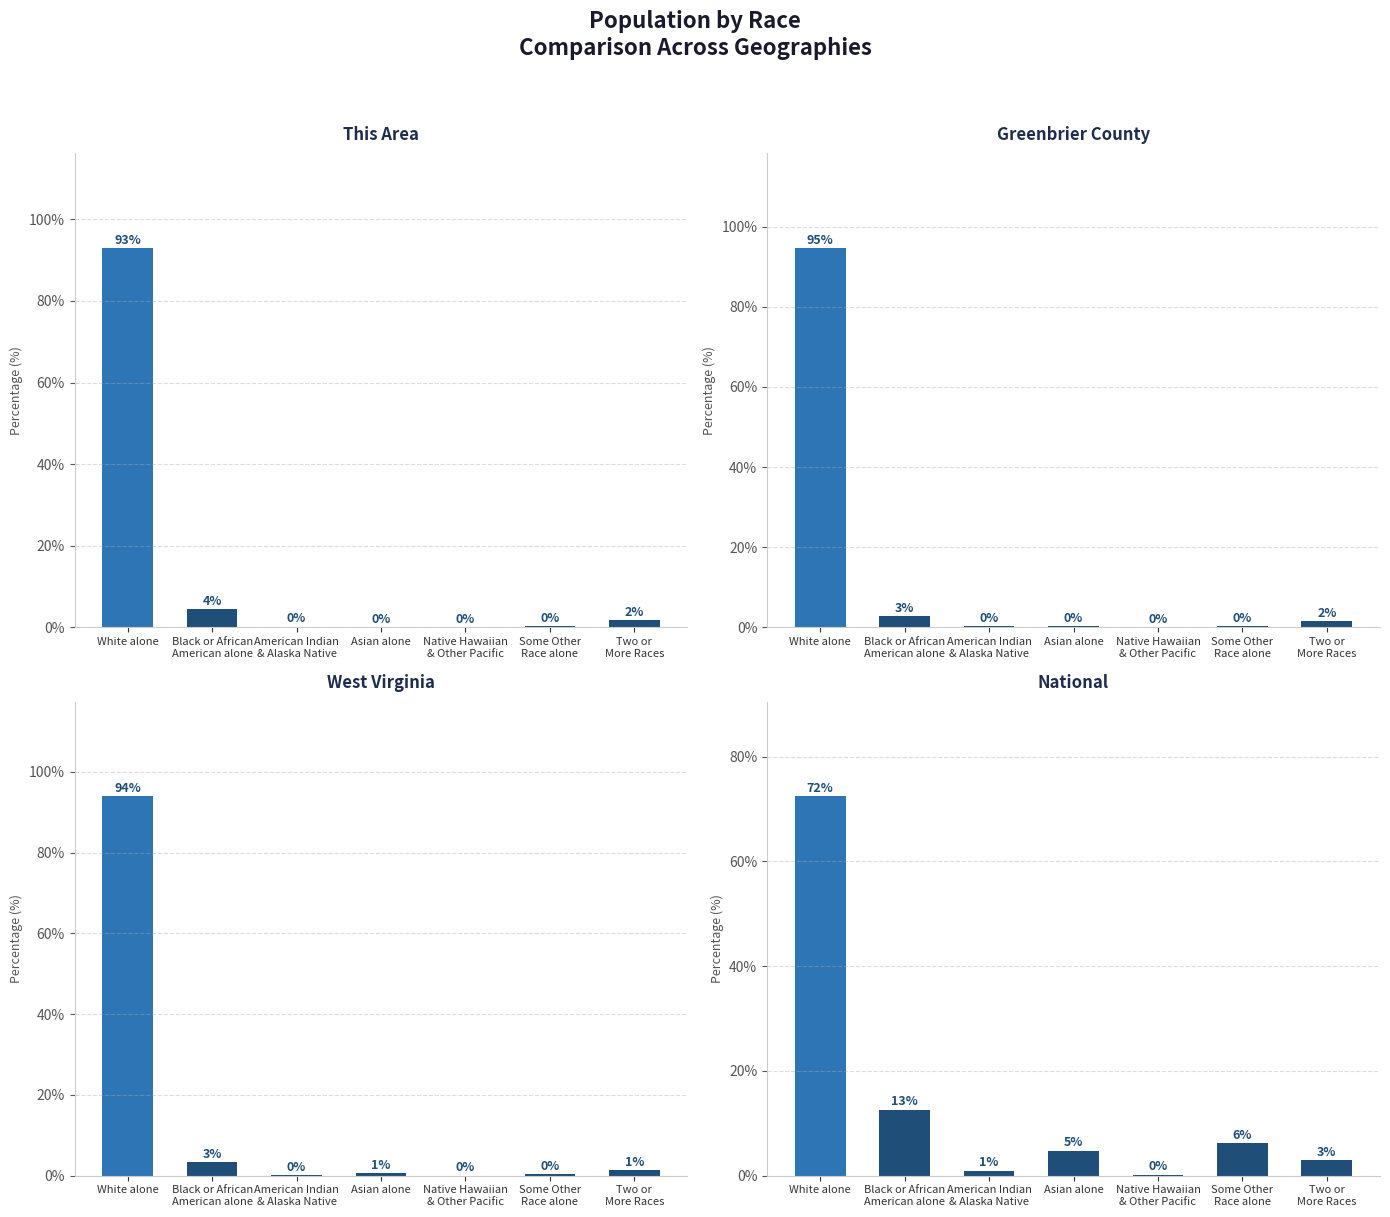

List the series in order of their peak value, highest first.

Greenbrier County, West Virginia, This Area, National